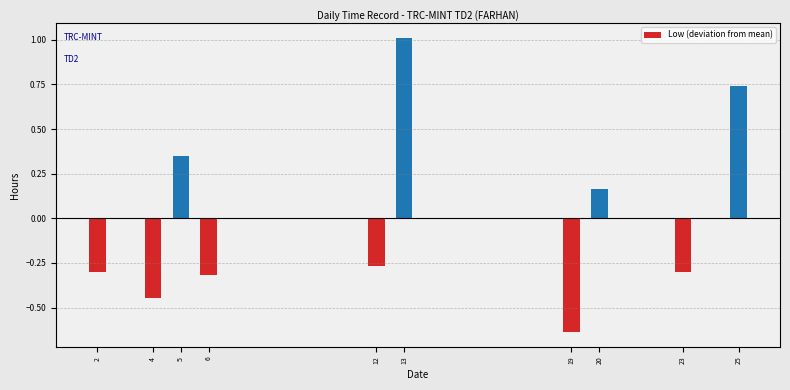

Which has a higher value, 4 or 23?

23